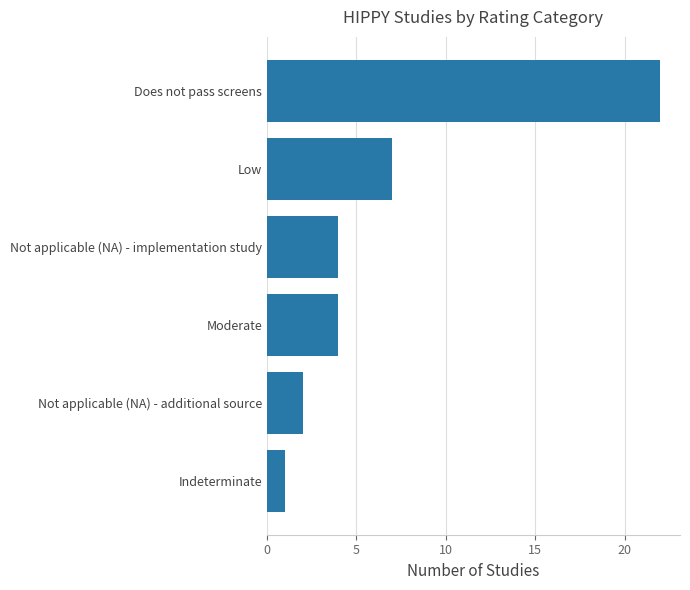

What is the difference between the maximum and minimum values?

21